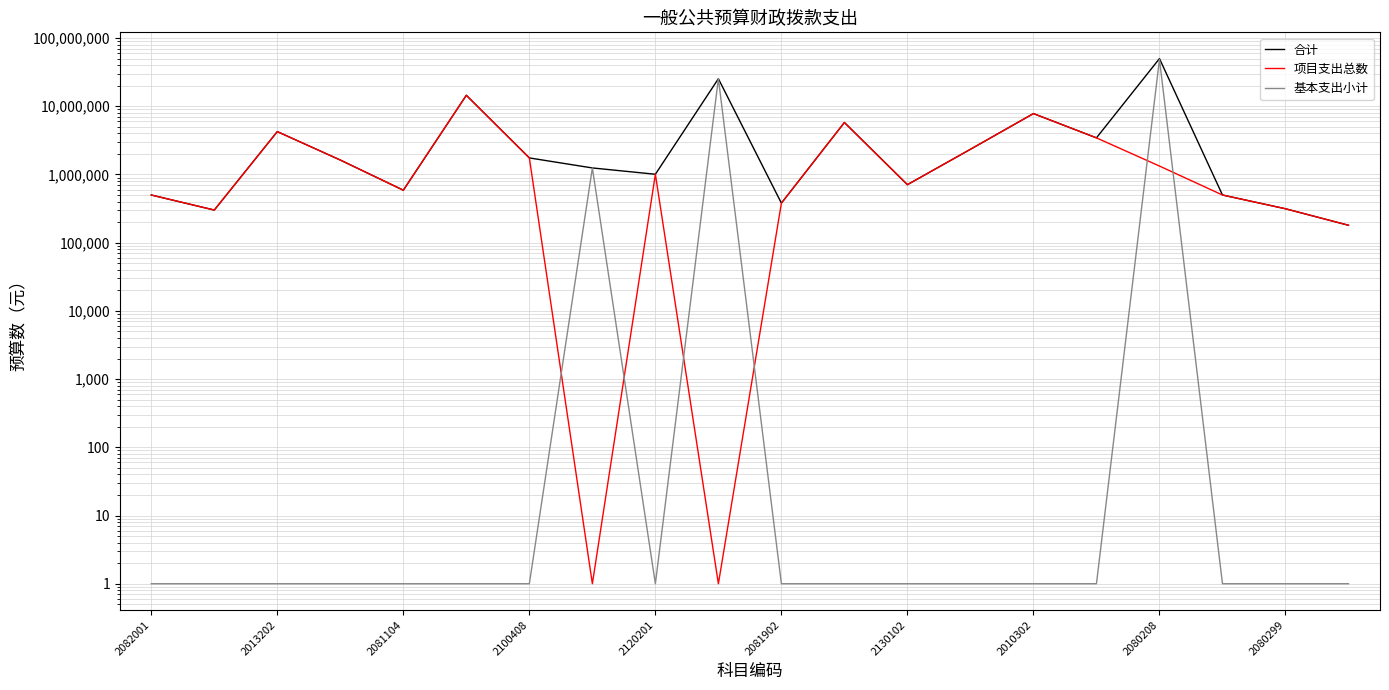

List the series in order of their overall mean, highest first.

合计, 基本支出小计, 项目支出总数